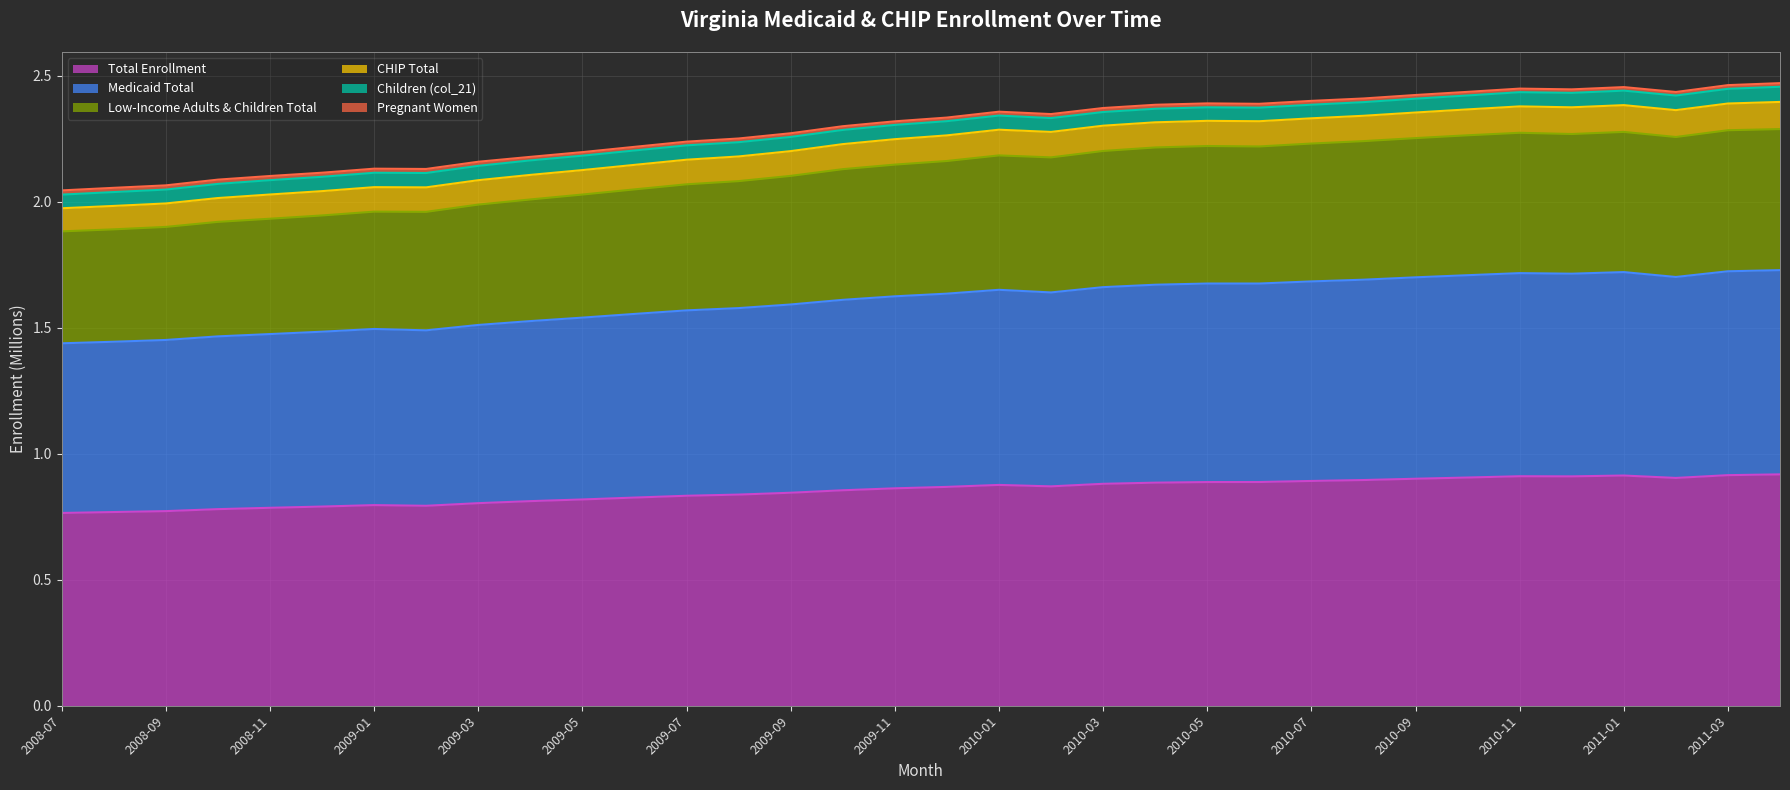

At which label is Low-Income Adults & Children Total closest to 2?

2009-04